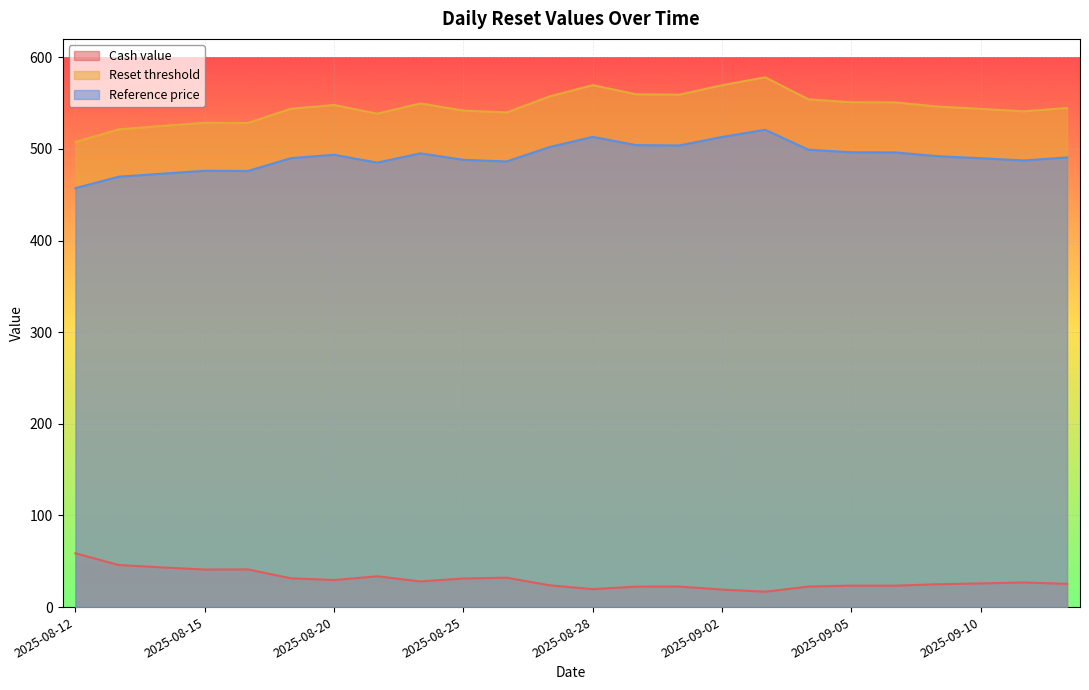

Does the chart display data point markers on the line(s)?

No